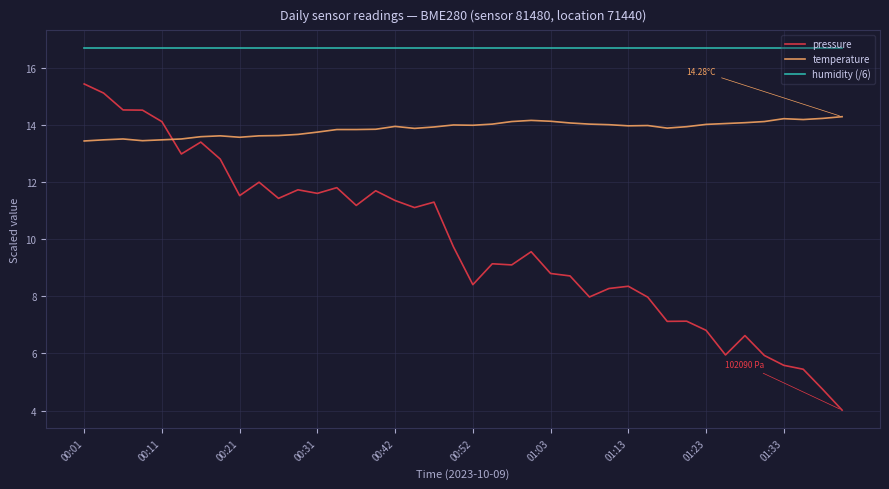

Which series has the widest spread of values?

pressure